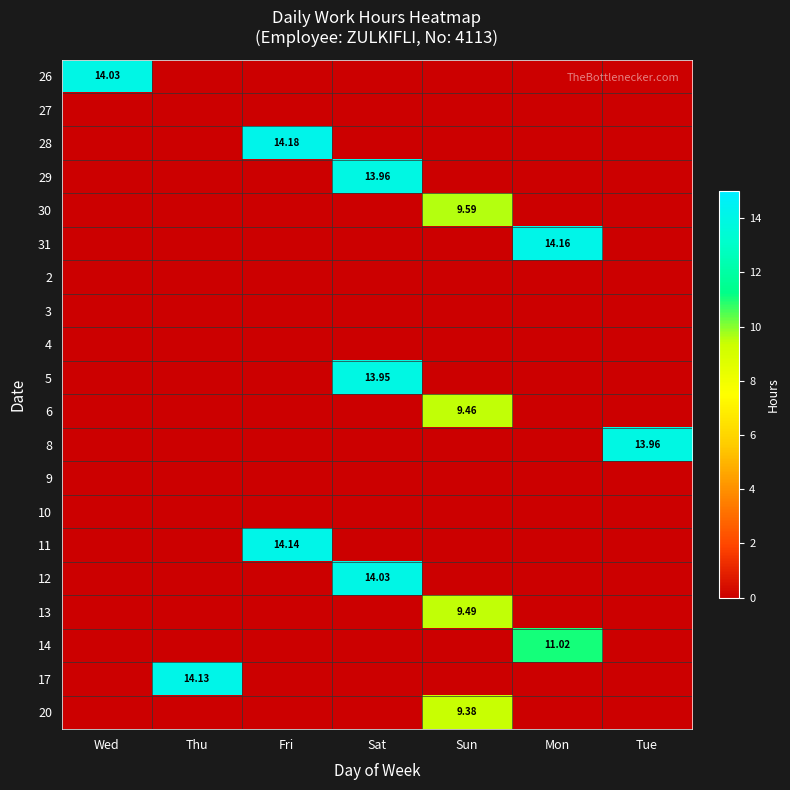

Which series has the largest range (max minus min)?

28